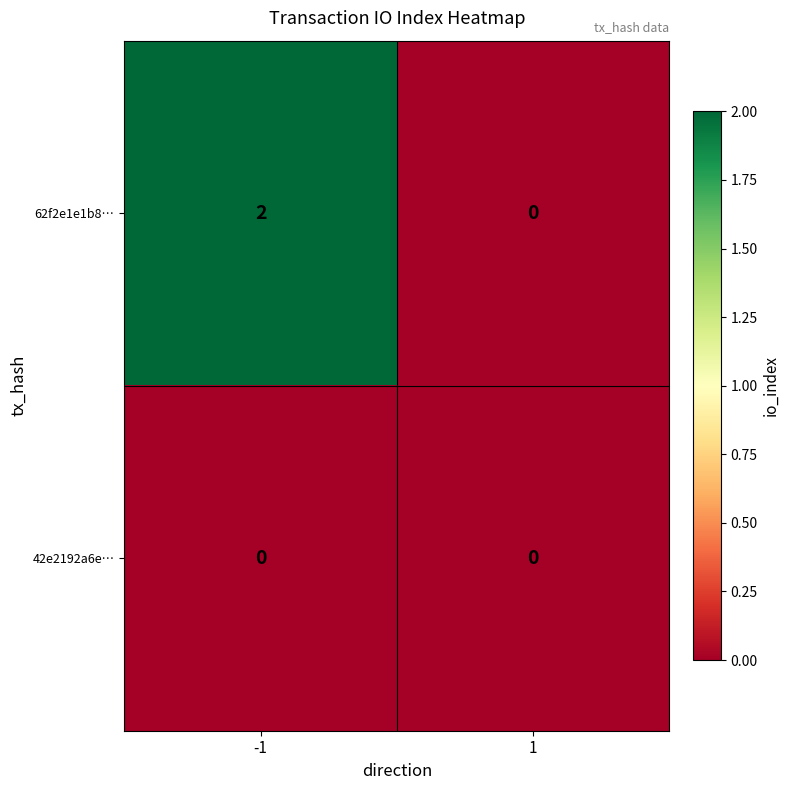

Which series changed the most between -1 and 1?

62f2e1e1b8…